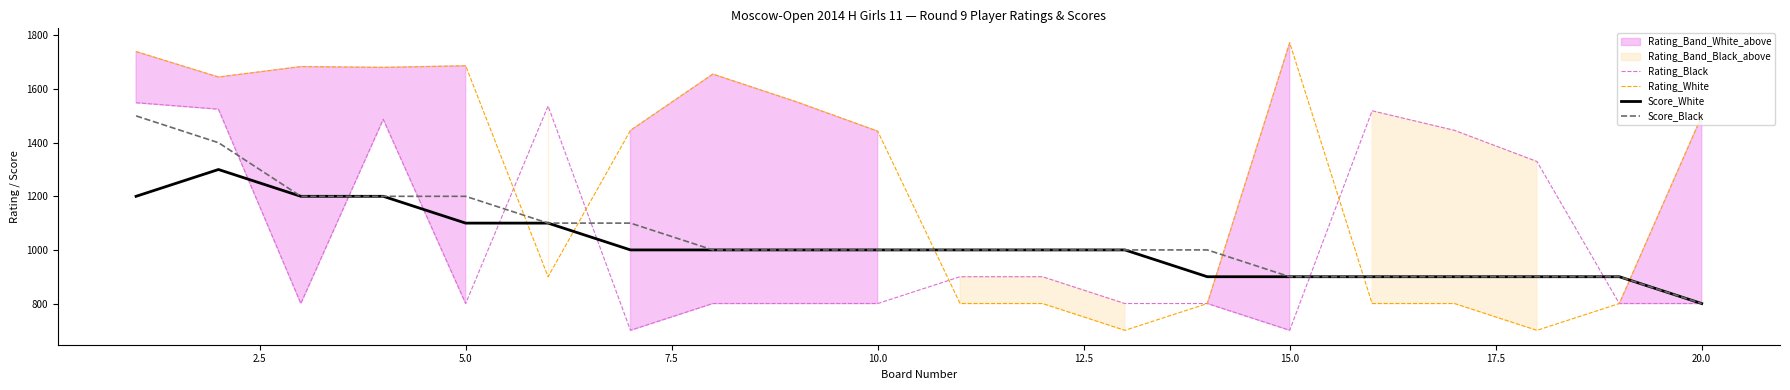

How many times do Rating_White and Score_White cross each other?

6